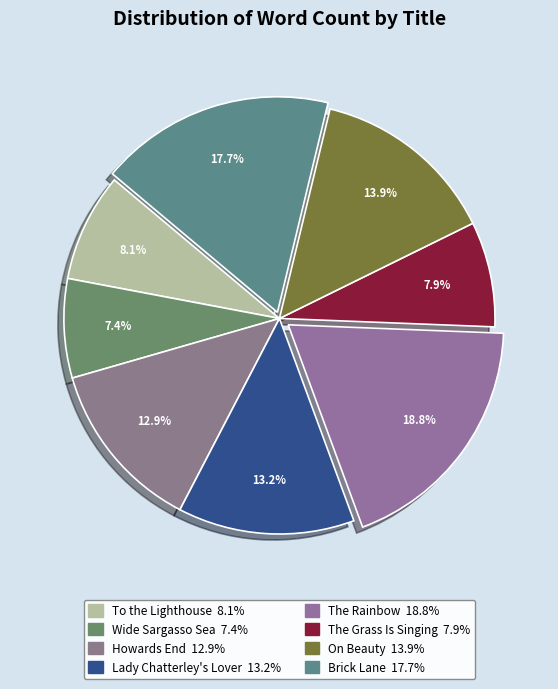

Is there any slice that represents more than half of the pie?

No